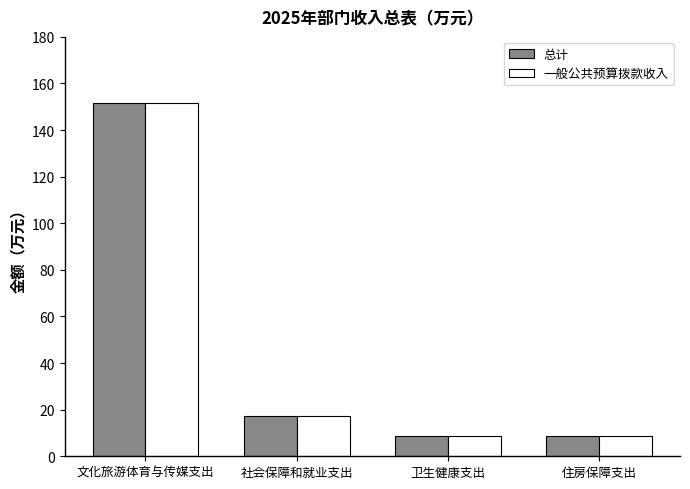

What position from the right is 卫生健康支出?

2